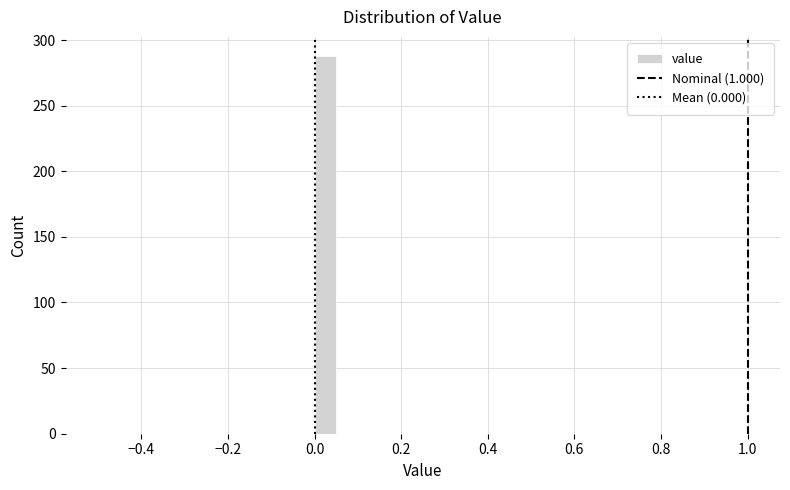

Read against the x-axis, roughly where is the centre of the tallest bar?

0.02